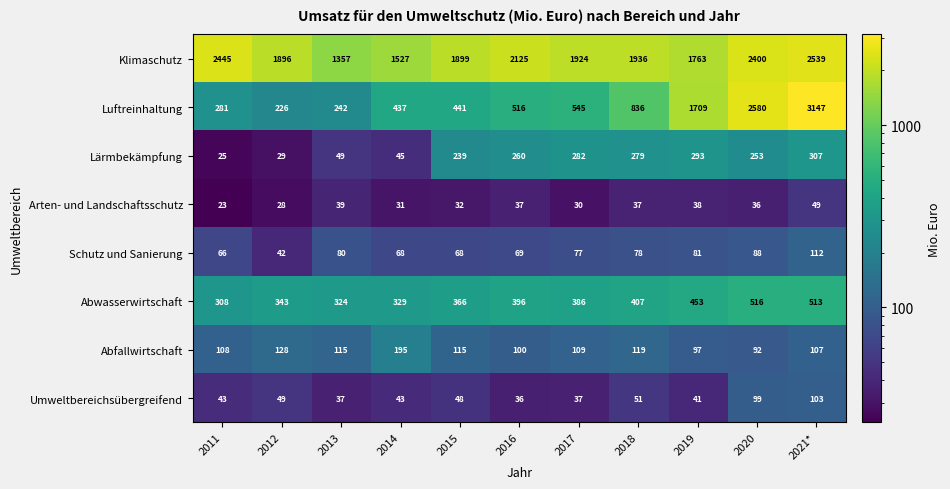

At how many categories does at least one series exceed 1110?

11